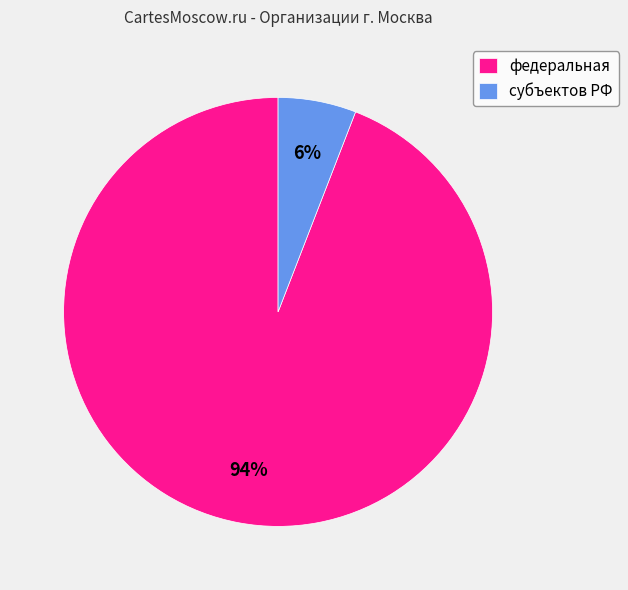

To the nearest percent, what is the average slice percentage?

50%